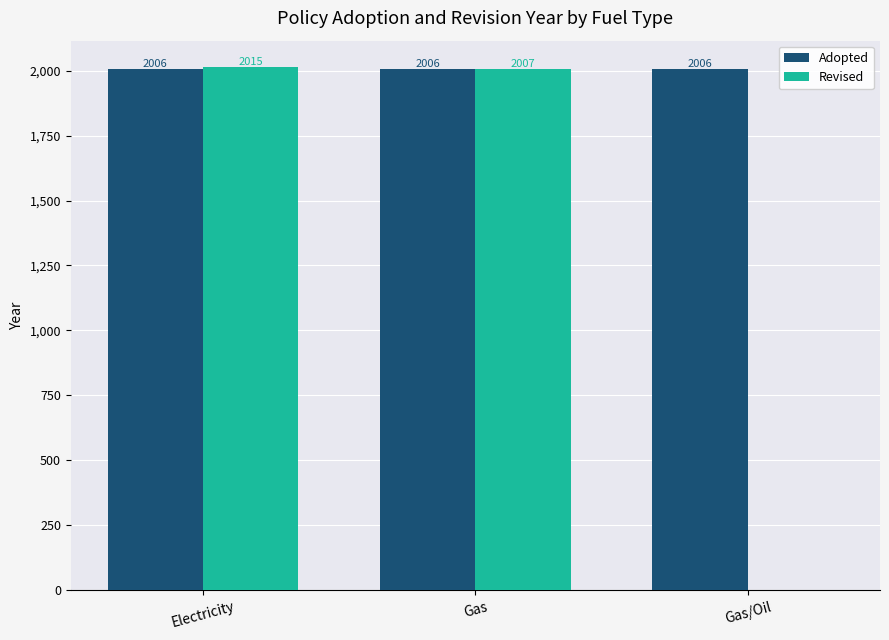

Which category has the highest value across all series?

Electricity